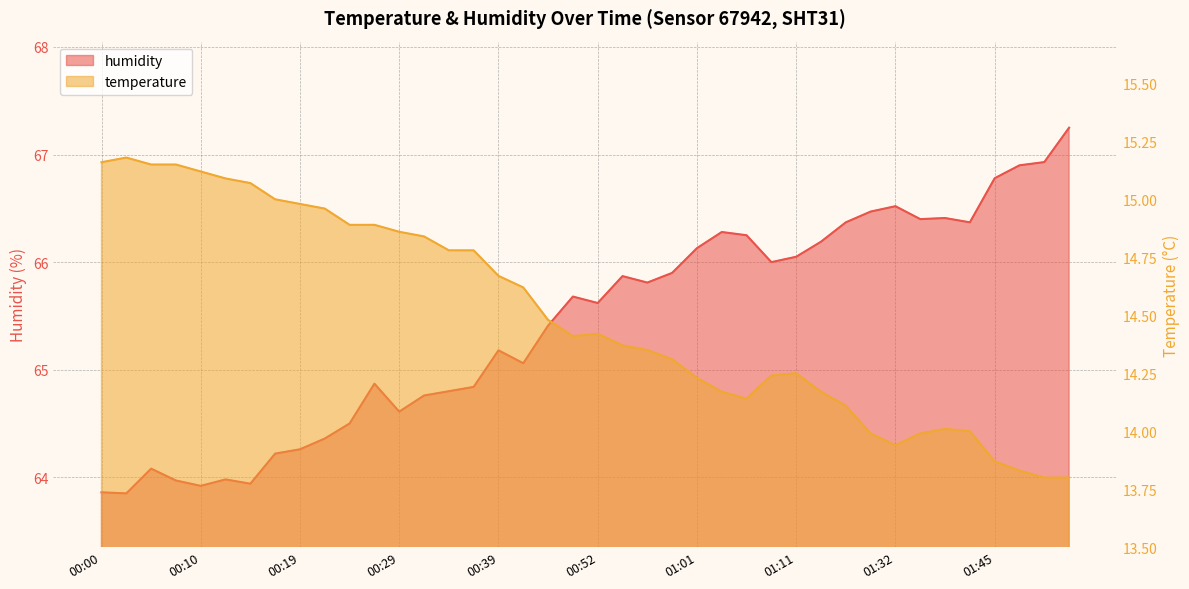

Does the chart display data point markers on the line(s)?

No